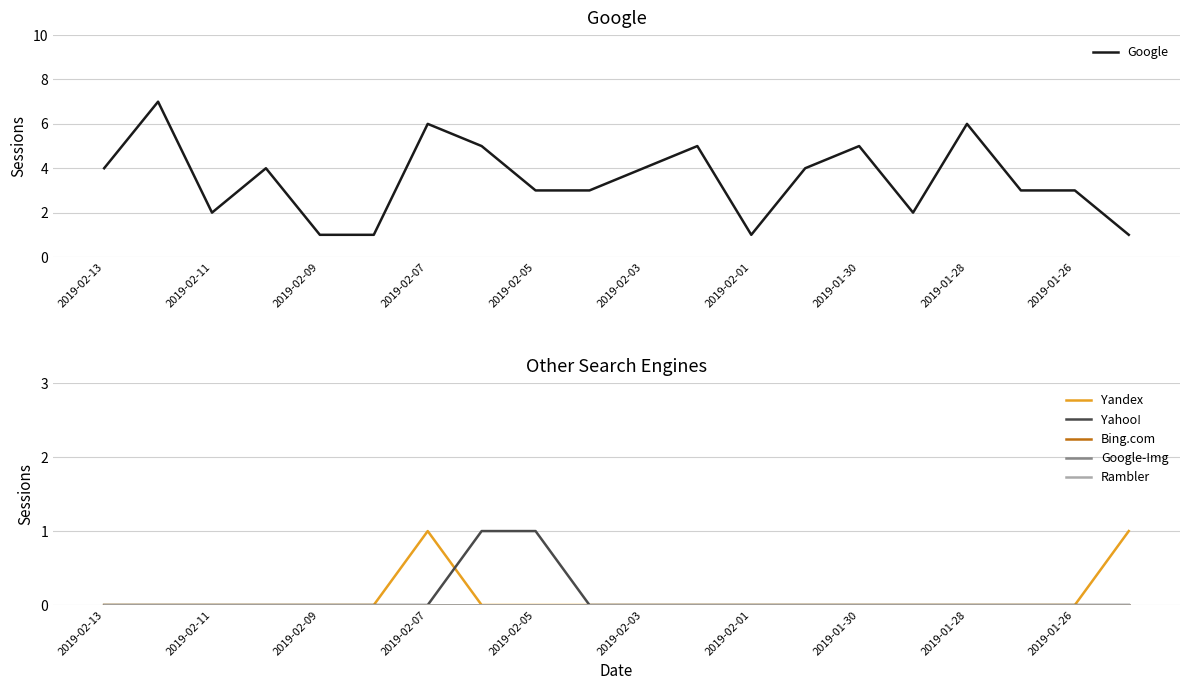

True or false: Rambler has more than 1 interior local peaks.

False